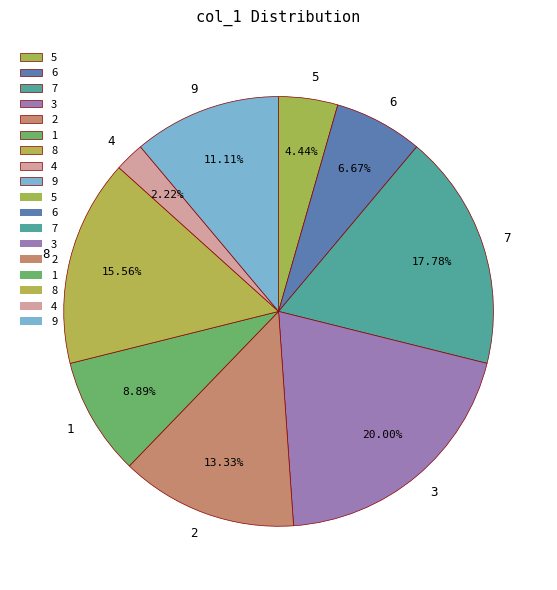

Which slice is the smallest?

4